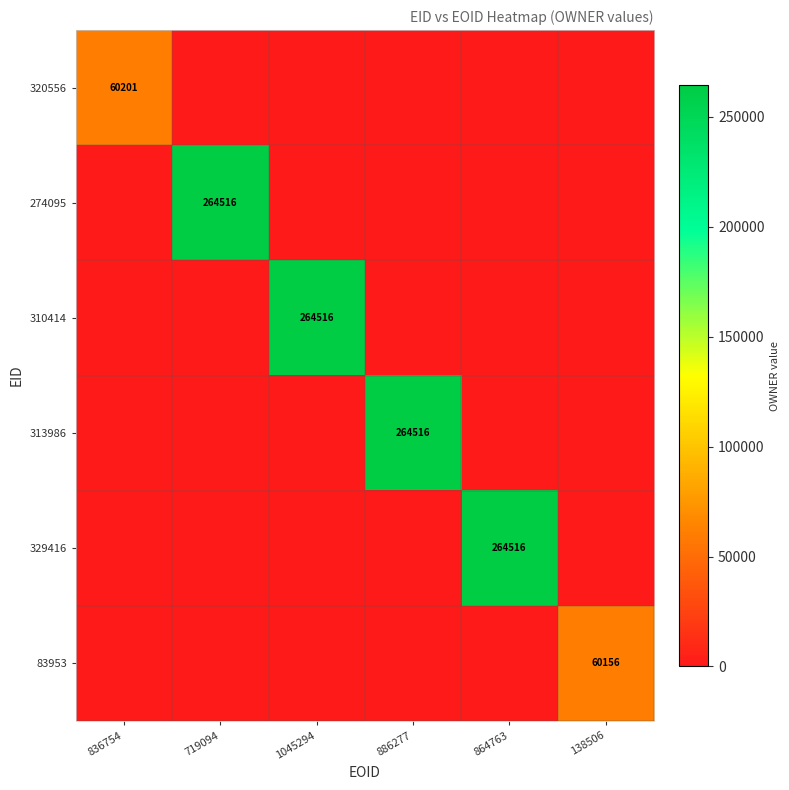

True or false: 313986 has a value of 264516 at 886277.

True